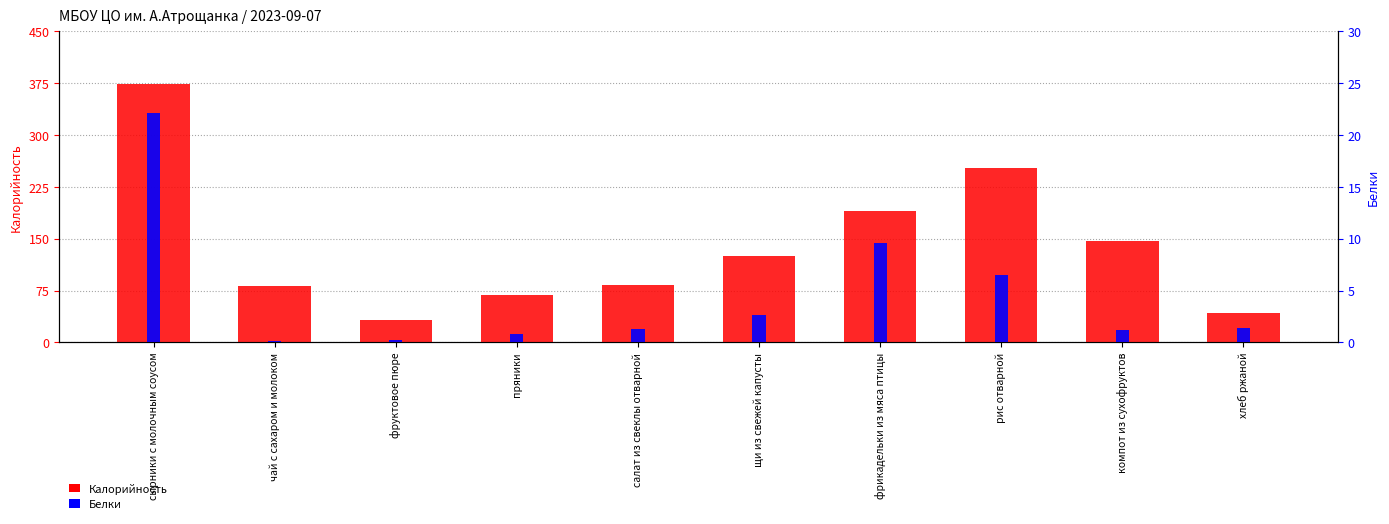

At which label does Калорийность first exceed 124?

сырники с молочным соусом